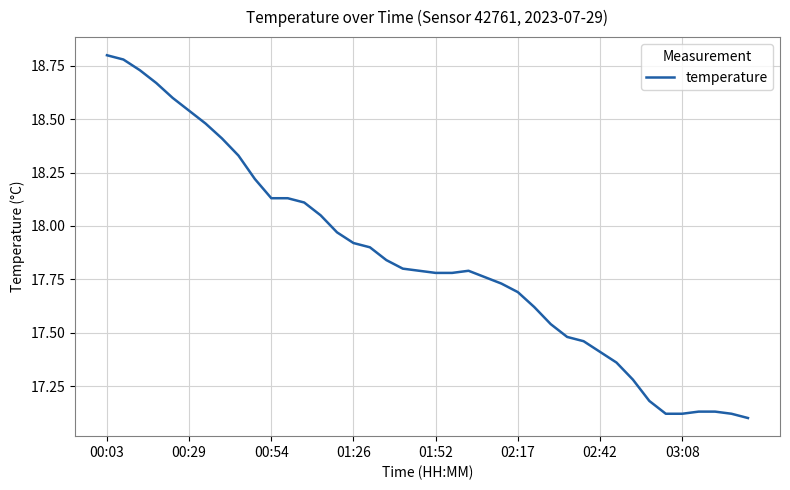

What is the difference between the maximum and minimum values?

1.7